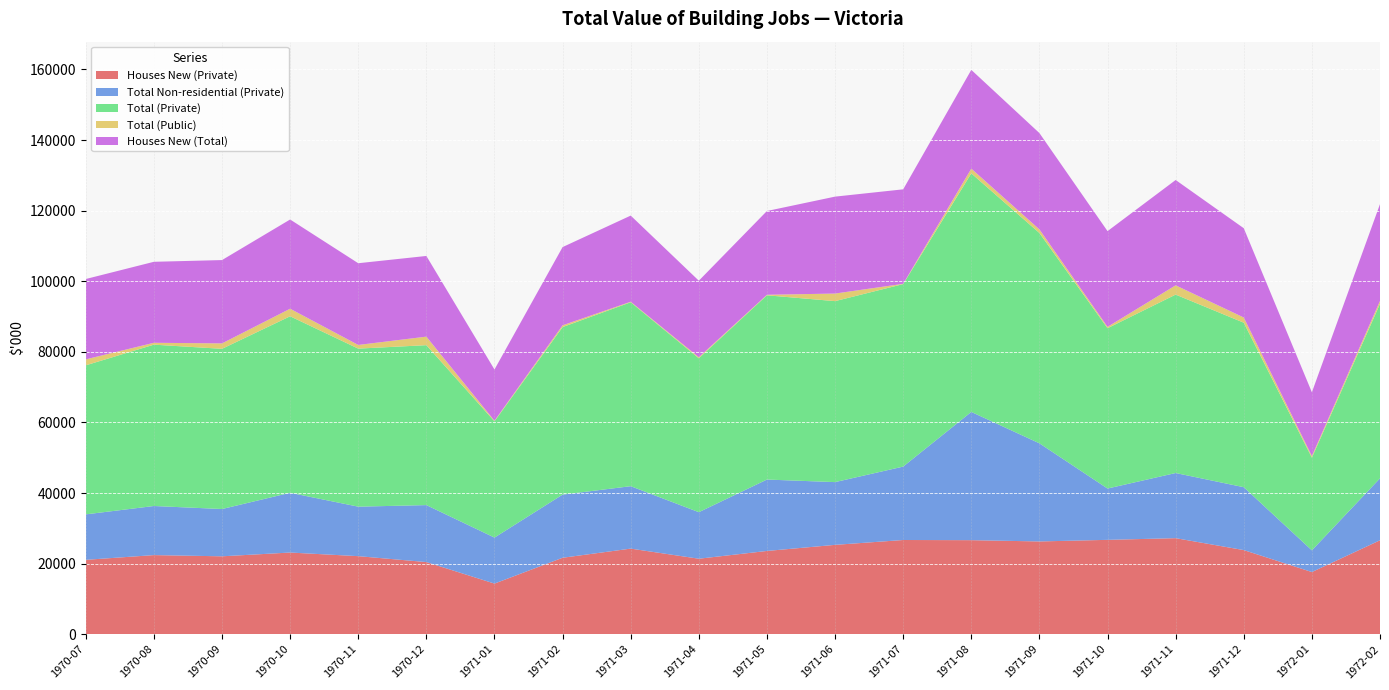

Reading left to right, what are all the values shown in this chart?

Houses New (Private): 1970-07=21075	1970-08=22414	1970-09=22072	1970-10=23140	1970-11=22115	1970-12=20439	1971-01=14345	1971-02=21662	1971-03=24252	1971-04=21388	1971-05=23591	1971-06=25316	1971-07=26691	1971-08=26645	1971-09=26283	1971-10=26736	1971-11=27213	1971-12=23834	1972-01=17616	1972-02=26612
Total Non-residential (Private): 1970-07=12879	1970-08=13908	1970-09=13396	1970-10=16928	1970-11=14021	1970-12=16141	1971-01=13029	1971-02=17888	1971-03=17683	1971-04=13184	1971-05=20226	1971-06=17775	1971-07=20798	1971-08=36329	1971-09=27798	1971-10=14536	1971-11=18454	1971-12=17817	1972-01=6147	1972-02=17548
Total (Private): 1970-07=42226	1970-08=45711	1970-09=45387	1970-10=50005	1970-11=44775	1970-12=45308	1971-01=32926	1971-02=47466	1971-03=52107	1971-04=43600	1971-05=52199	1971-06=51273	1971-07=51700	1971-08=67585	1971-09=59589	1971-10=45419	1971-11=50549	1971-12=46604	1972-01=26262	1972-02=49446
Total (Public): 1970-07=1688	1970-08=531	1970-09=1535	1970-10=2139	1970-11=1039	1970-12=2418	1971-01=175	1971-02=500	1971-03=151	1971-04=298	1971-05=147	1971-06=2146	1971-07=79	1971-08=1337	1971-09=1013	1971-10=385	1971-11=2627	1971-12=1466	1972-01=451	1972-02=818
Houses New (Total): 1970-07=22763	1970-08=22945	1970-09=23607	1970-10=25279	1970-11=23154	1970-12=22857	1971-01=14520	1971-02=22162	1971-03=24403	1971-04=21686	1971-05=23738	1971-06=27462	1971-07=26770	1971-08=27982	1971-09=27296	1971-10=27121	1971-11=29840	1971-12=25300	1972-01=18067	1972-02=27430